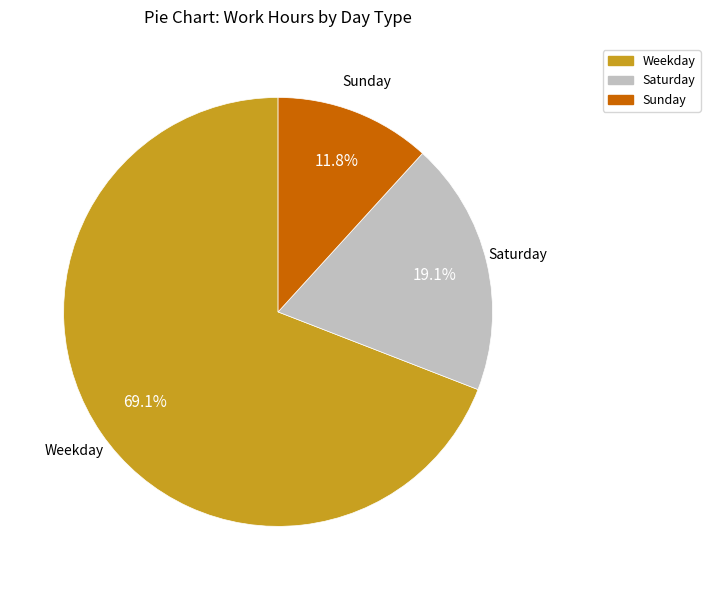

Between Sunday and Saturday, which is larger?

Saturday